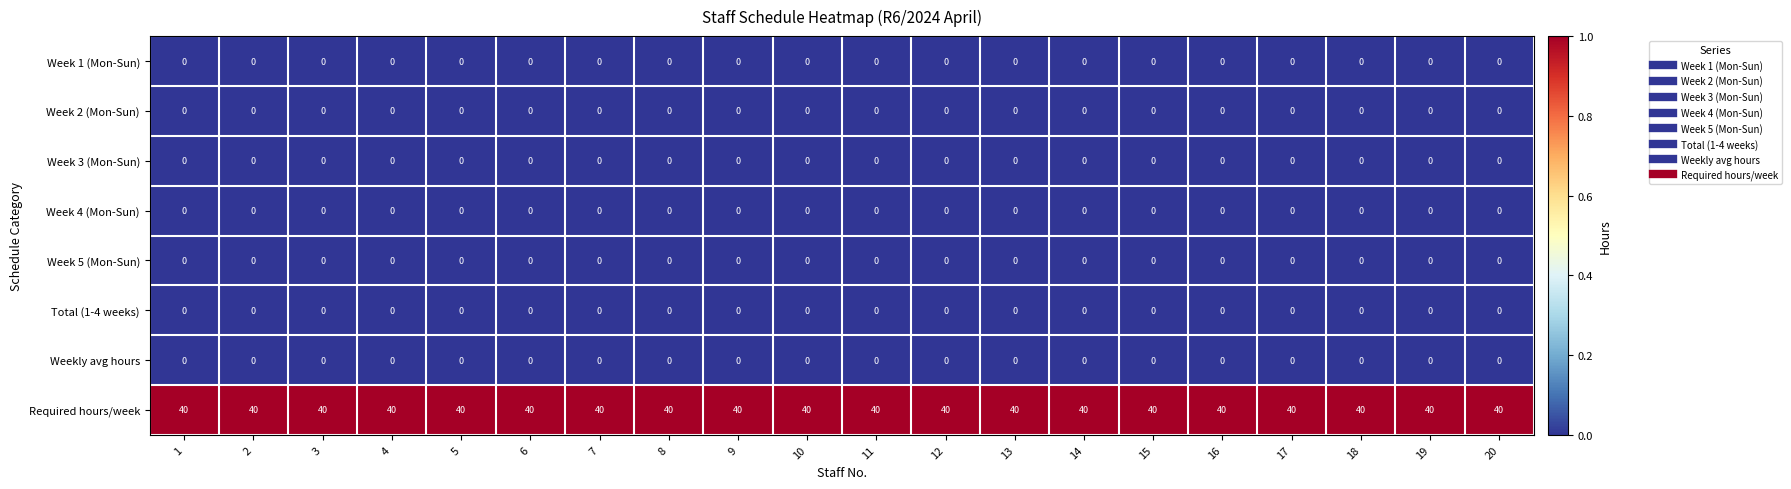

What is the total value across all series at 19?

40